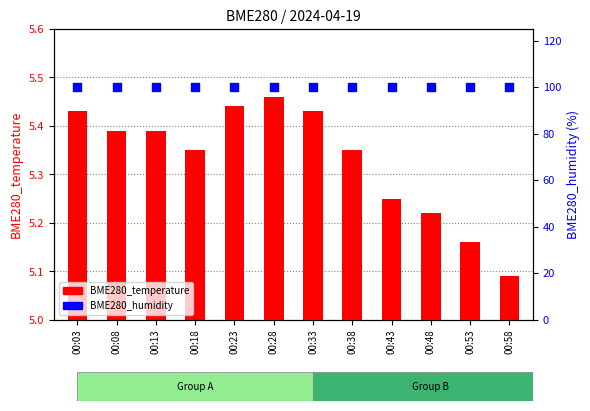

At how many categories does at least one series exceed 33?

12